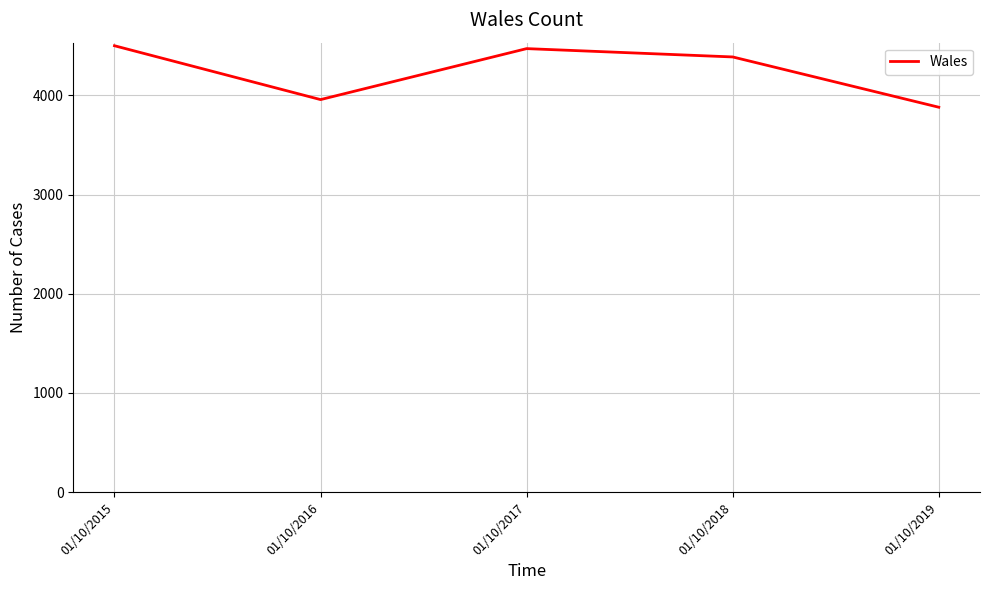

At which category does the data reach its first local peak?

01/10/2017